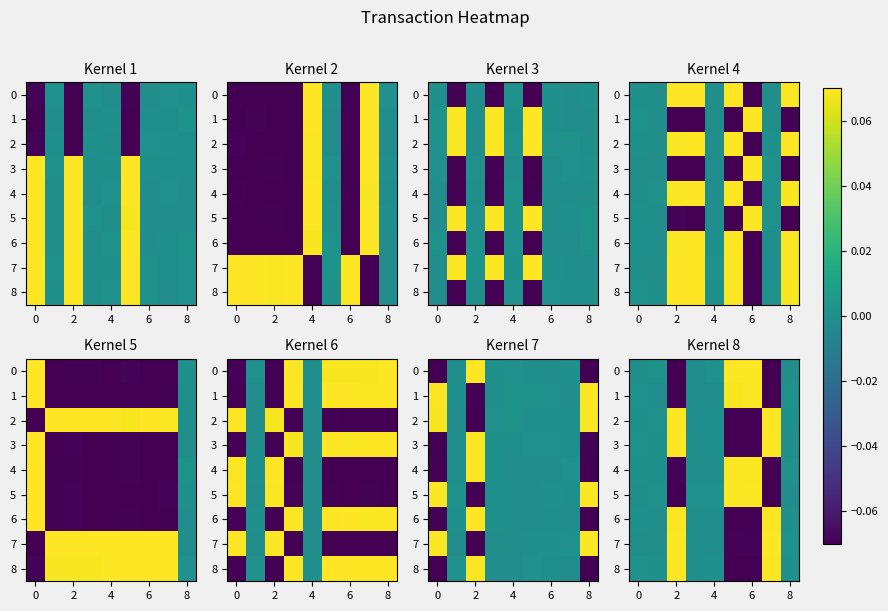

The value of 0 at 8 is -0.0. True or false?

True